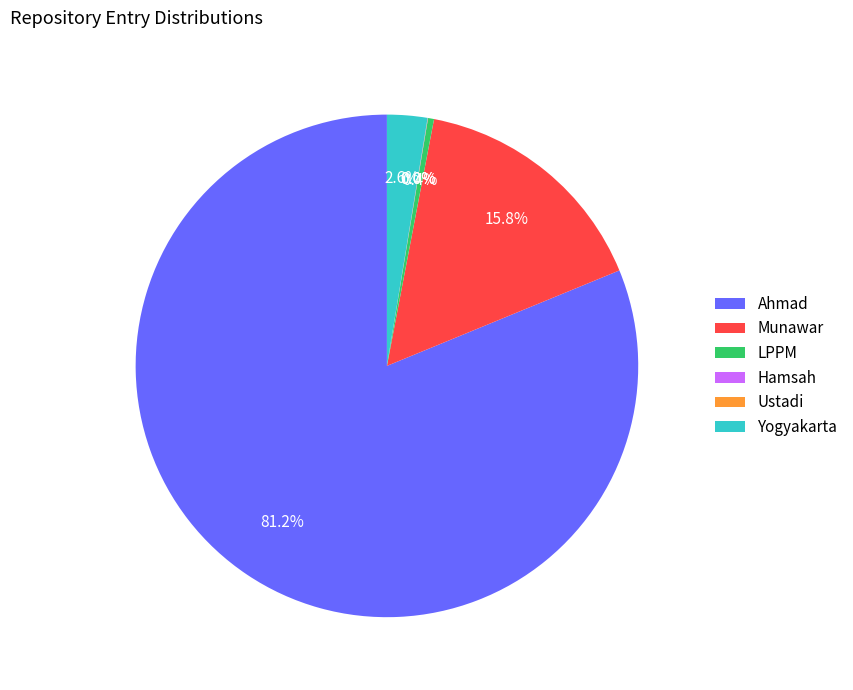

To the nearest percent, what portion does Yogyakarta represent?

3%